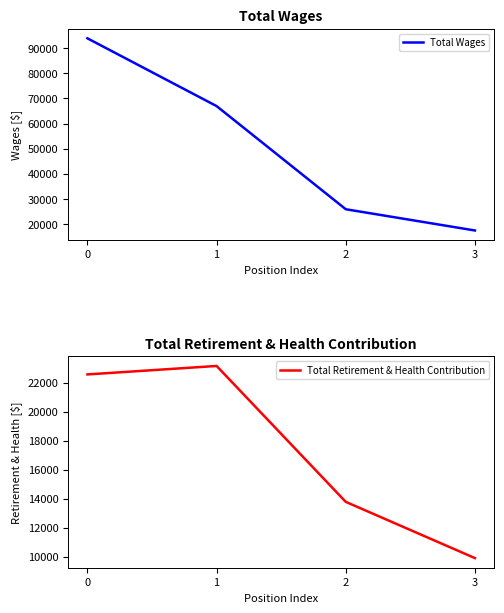

The value of Total Retirement & Health Contribution at 2 is 3111. True or false?

False